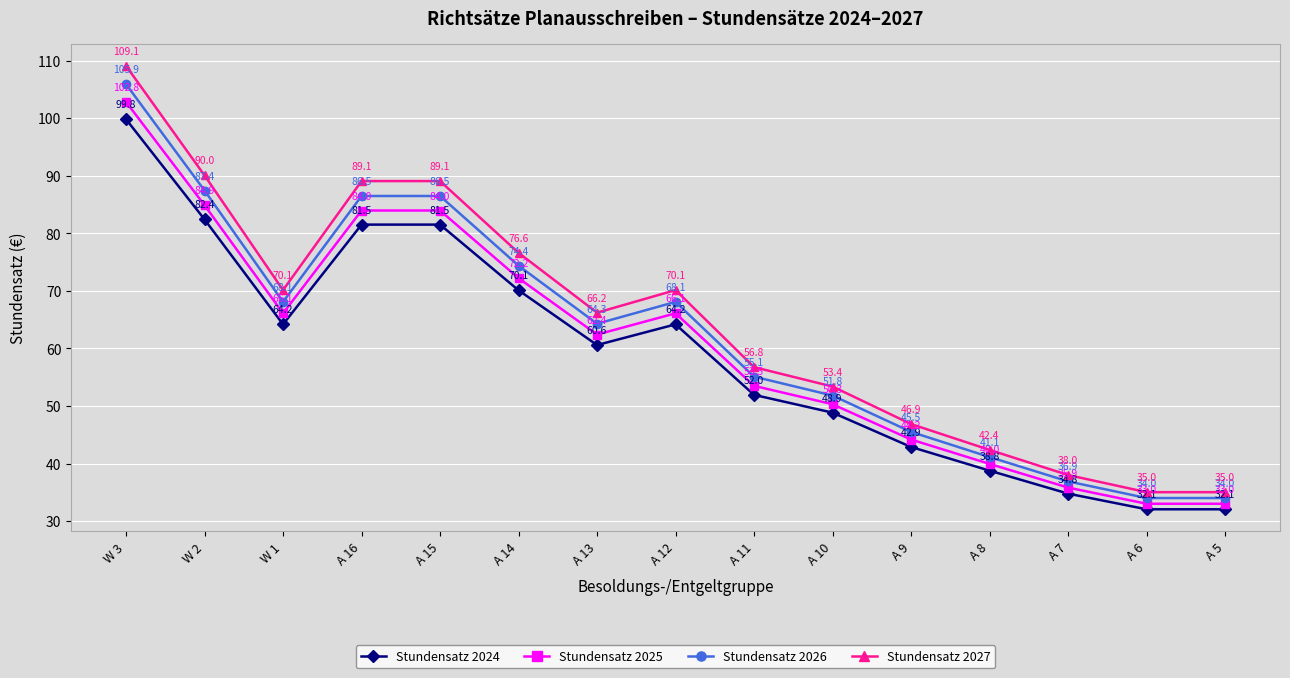

What are all the series names shown in the legend?

Stundensatz 2024, Stundensatz 2025, Stundensatz 2026, Stundensatz 2027